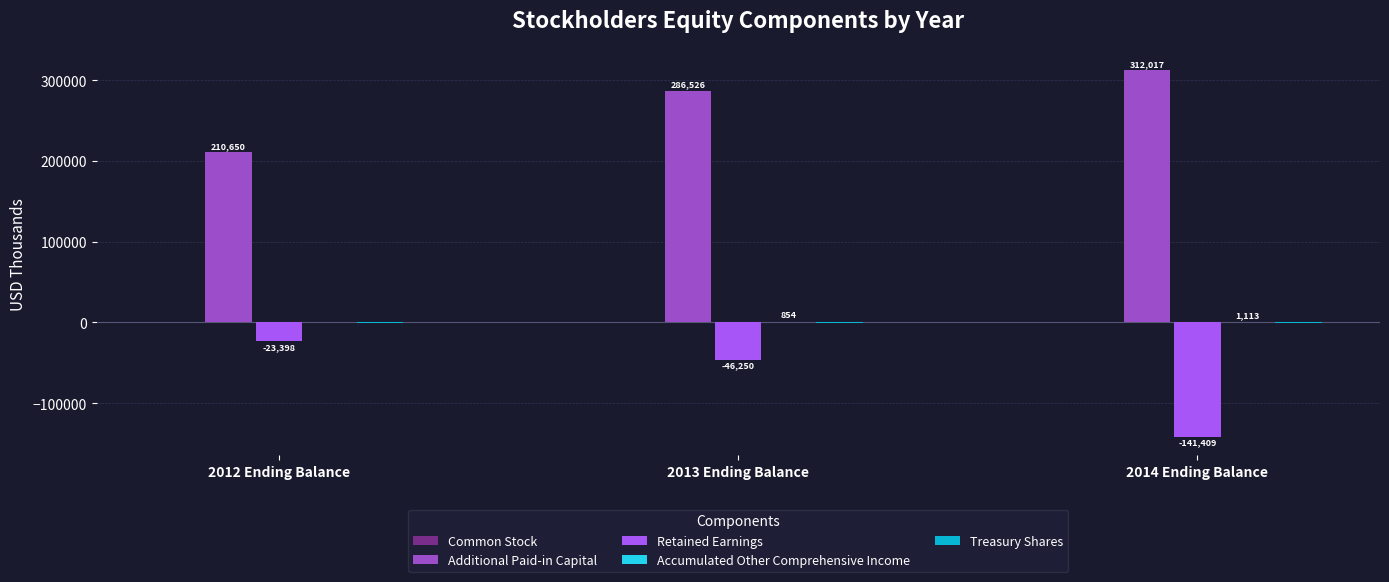

At which category is the sum across all series the highest?

2013 Ending Balance